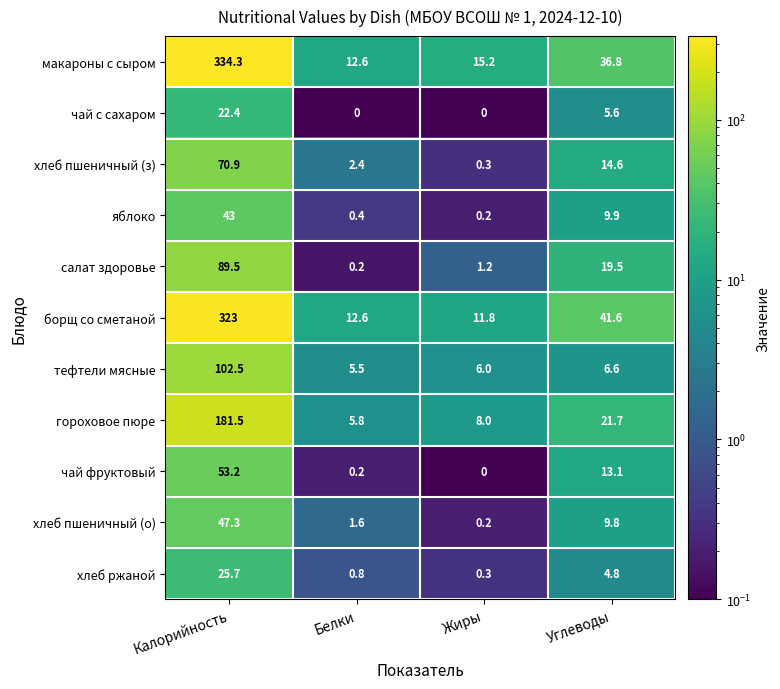

List the series in order of their peak value, lowest first.

чай с сахаром, хлеб ржаной, яблоко, хлеб пшеничный (о), чай фруктовый, хлеб пшеничный (з), салат здоровье, тефтели мясные, гороховое пюре, борщ со сметаной, макароны с сыром